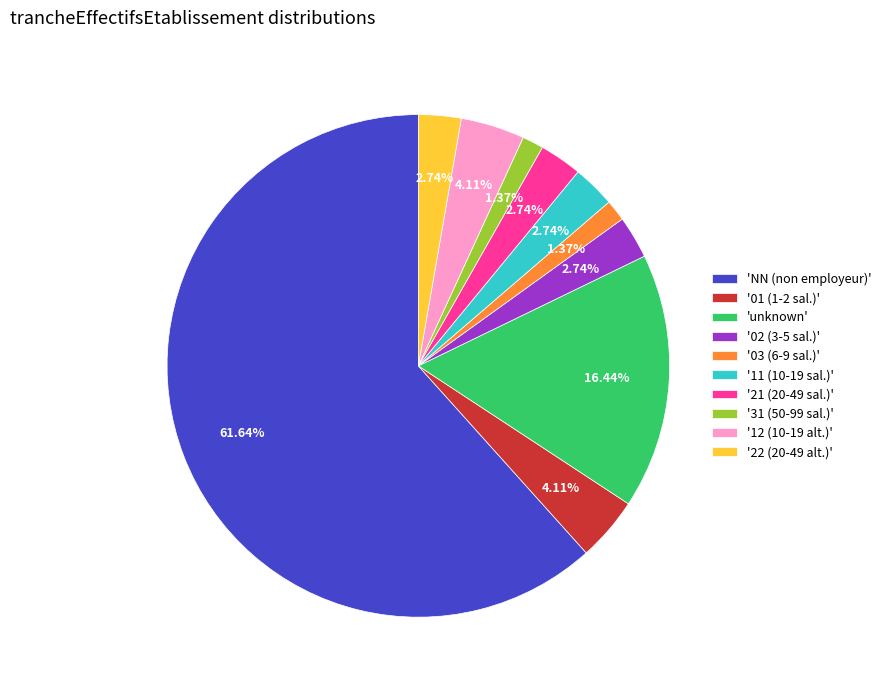

Which category has the biggest portion of the pie?

'NN (non employeur)'